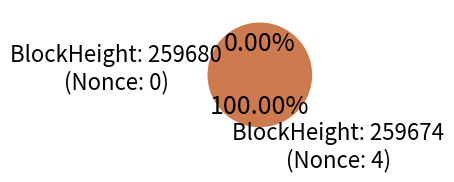

How many slices are in this pie chart?

2